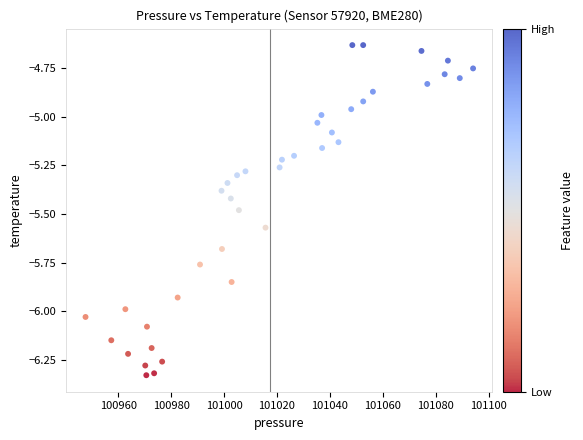

What is the range of X values (max minus min)?

146.5